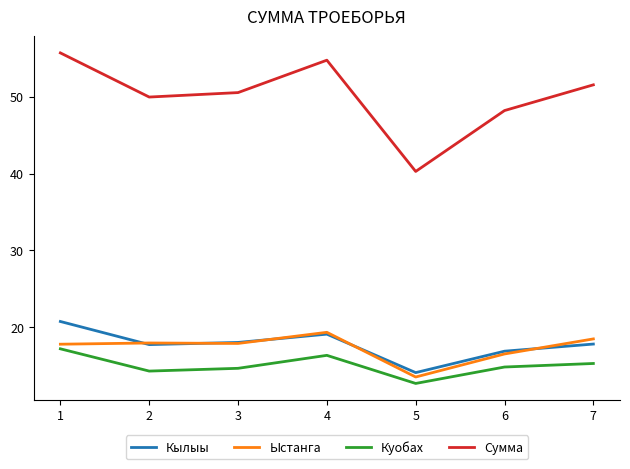

What is the spread (max minus min) of values at 1?

38.5